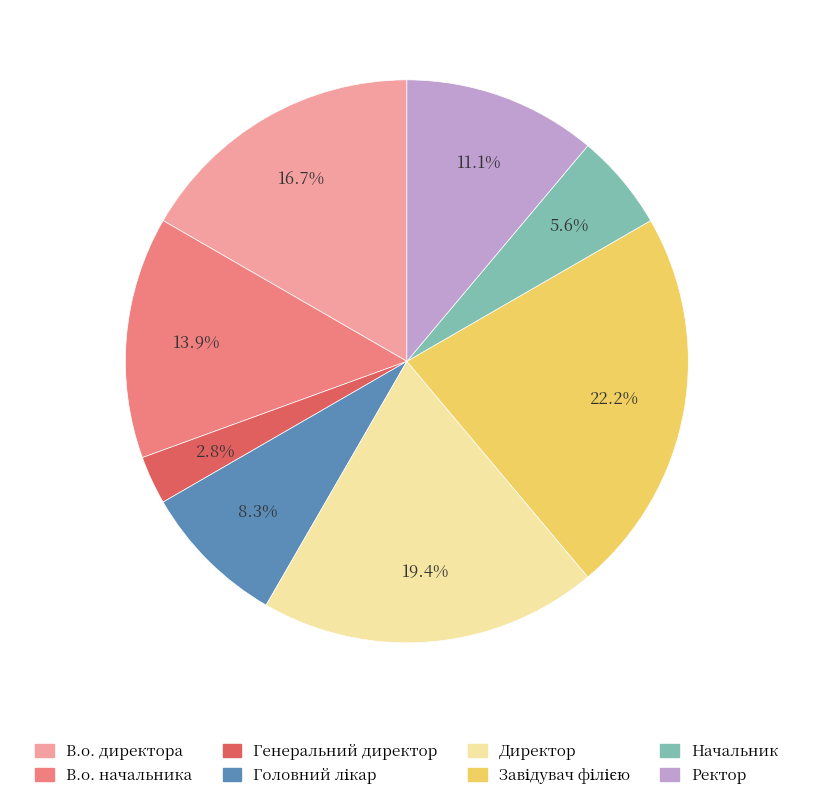

Combined, what portion of the pie is Директор and В.о. директора?

36.1%